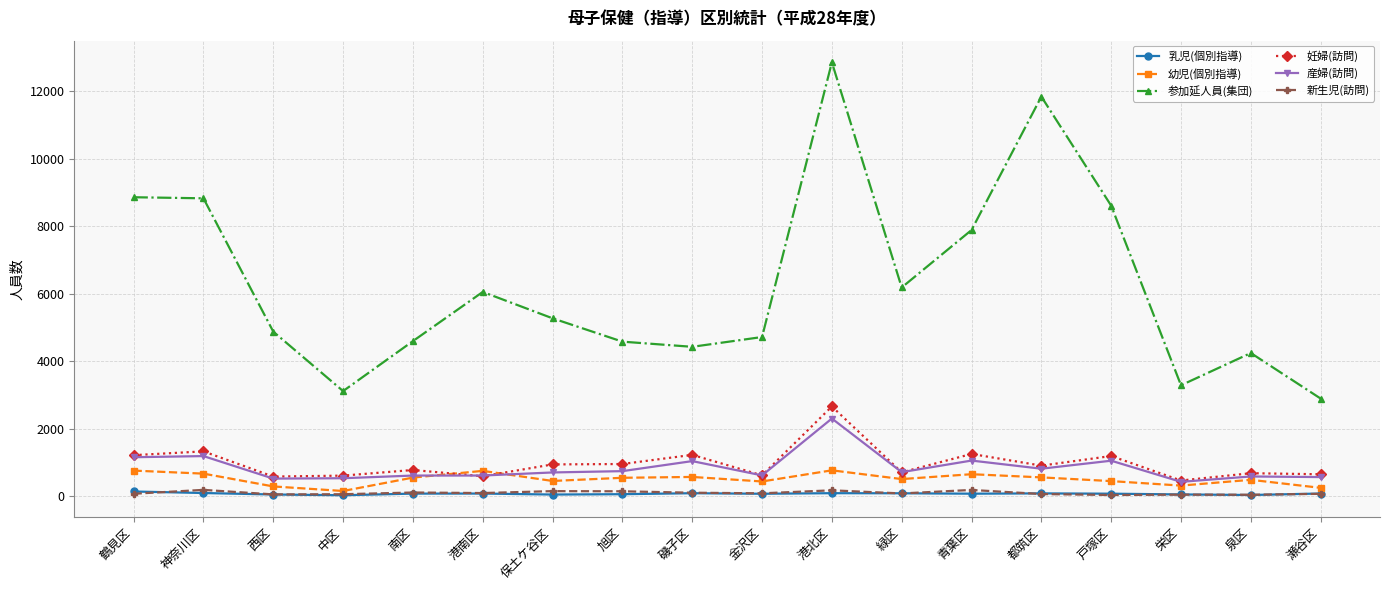

What is the difference between the highest and lowest values at 磯子区?

4336